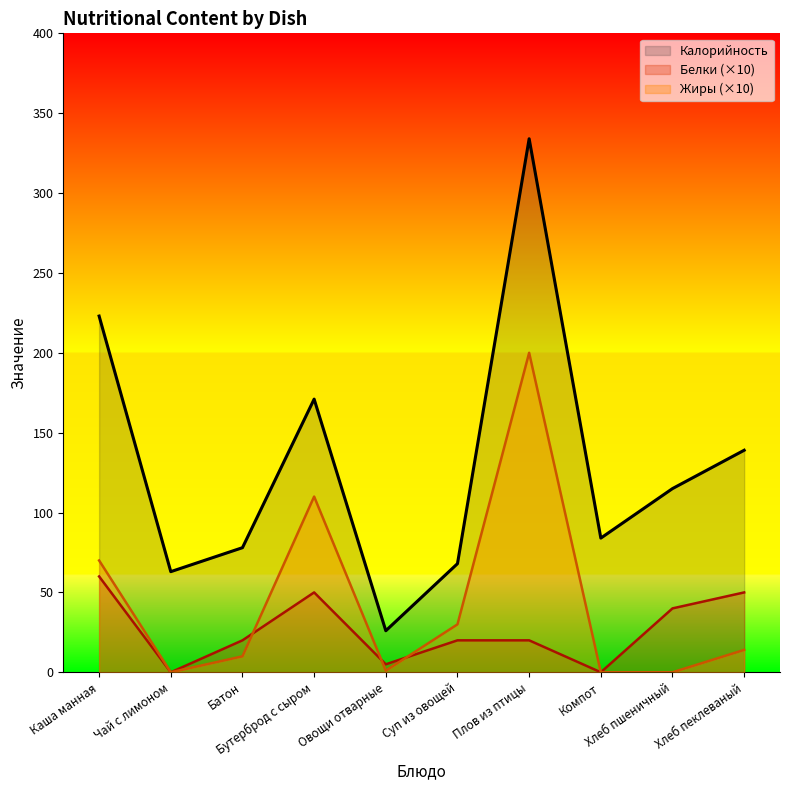

How many interior local valleys does the Жиры series have?

2